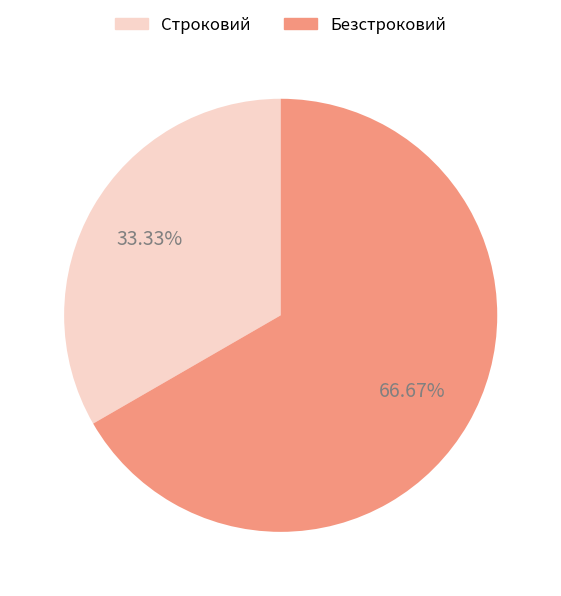

Is there any slice that represents more than half of the pie?

Yes